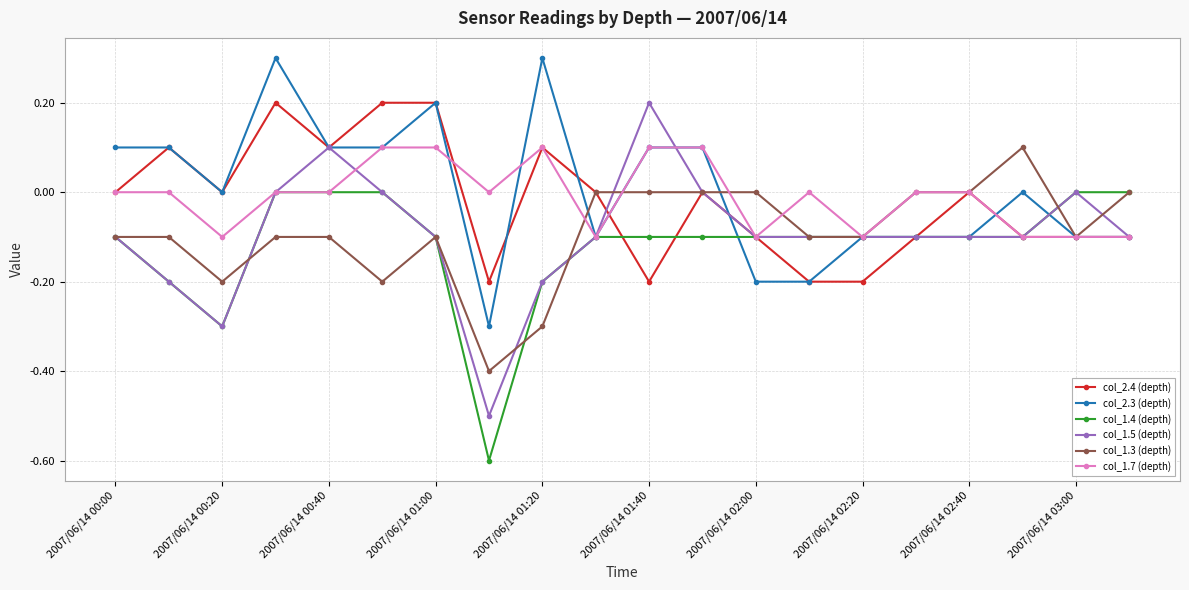

How many categories are shown in the chart?

20